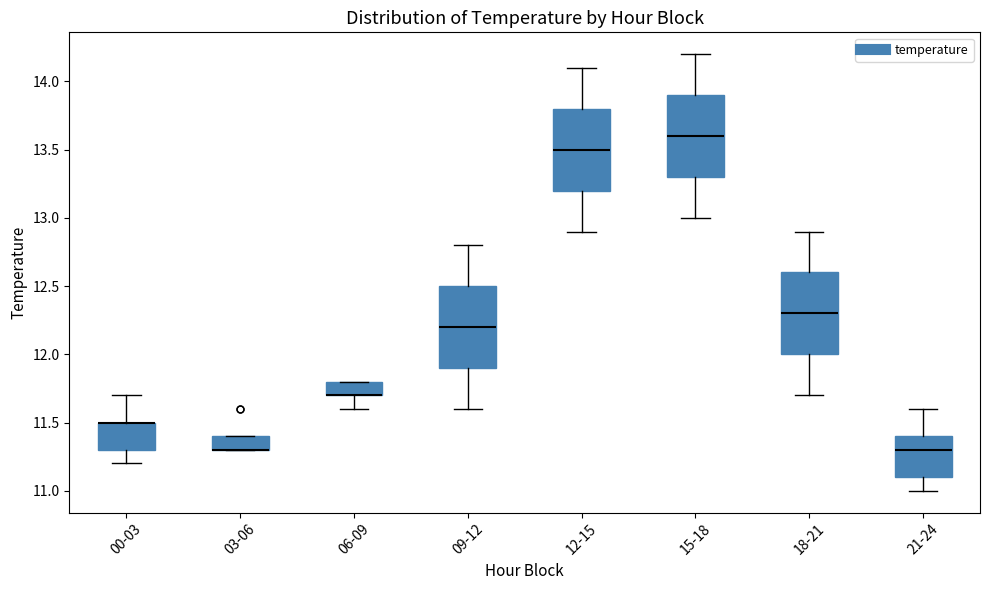

Where is the upper edge of the box for 21-24 on the y-axis? The values are not printed on the chart, so give them approximately, as read against the axis.

11.4